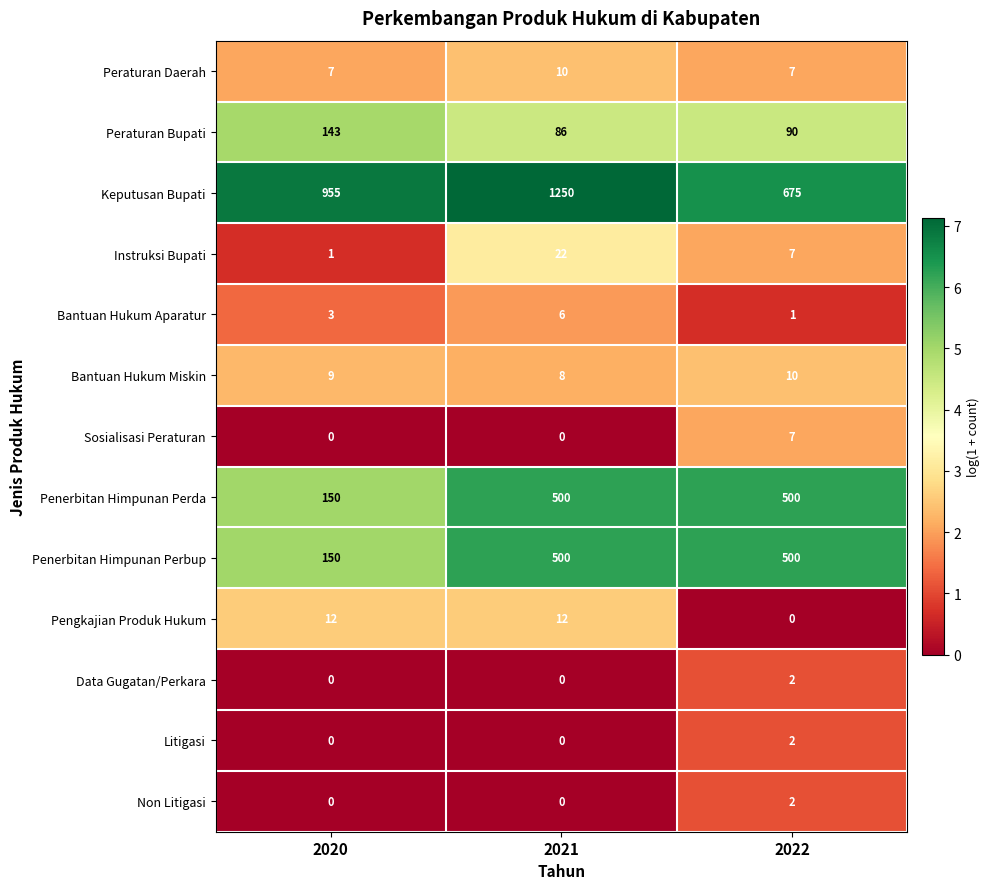

What is the difference between the maximum and minimum values in the Instruksi Bupati series?

21